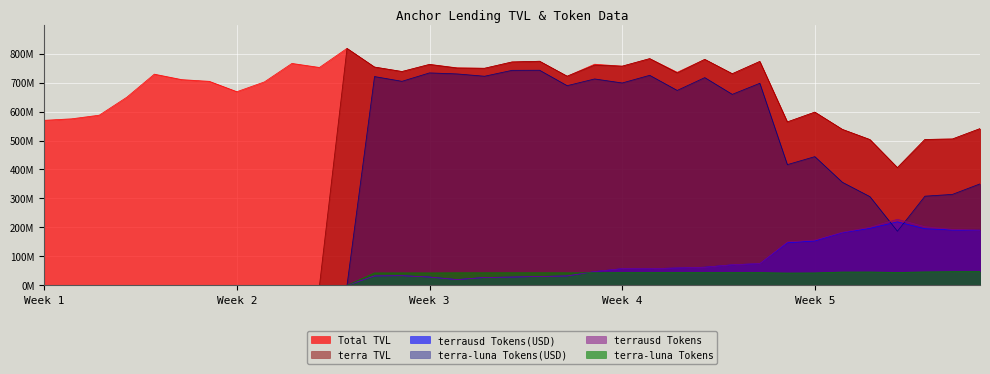

In terra-luna Tokens, how many points are higher than both neighbors (excluding endpoints)?

5